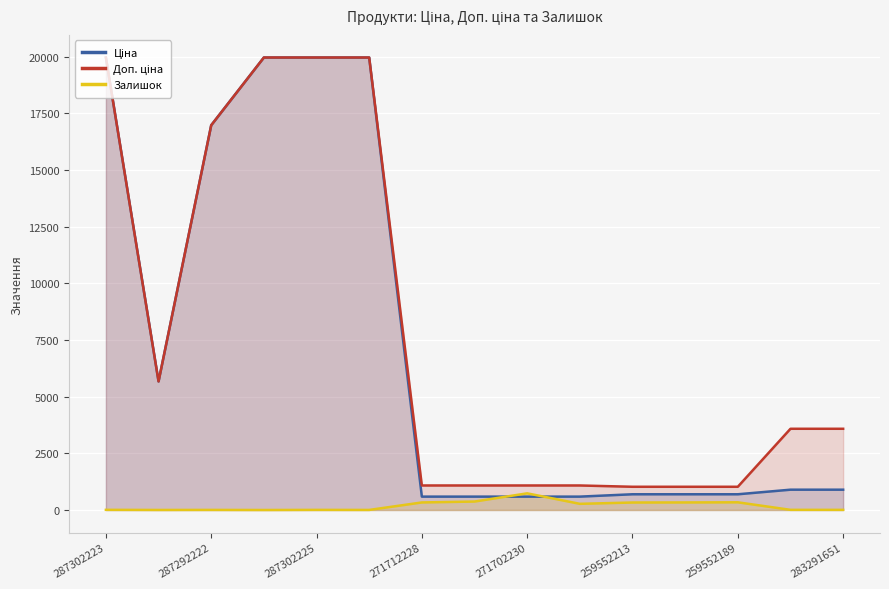

What is the maximum value shown in the chart?

19964.2